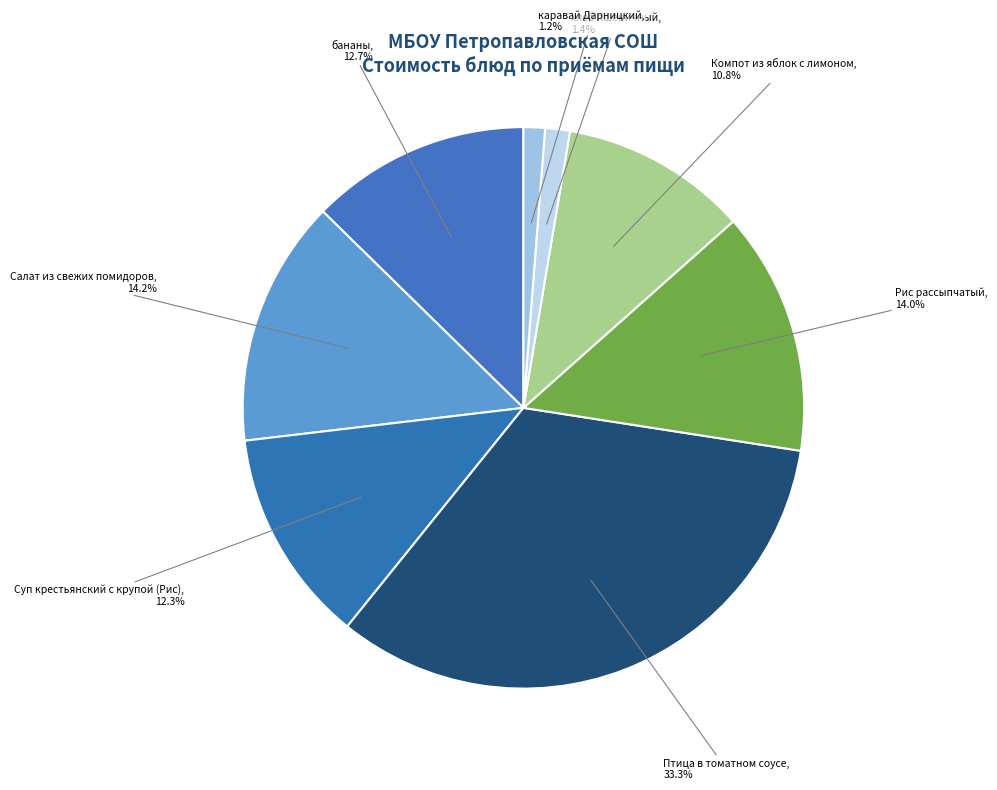

Rank the categories by value from highest to lowest.

Птица в томатном соусе, Салат из свежих помидоров, Рис рассыпчатый, бананы, Суп крестьянский с крупой (Рис), Компот из яблок с лимоном, хлеб пшеничный, каравай Дарницкий